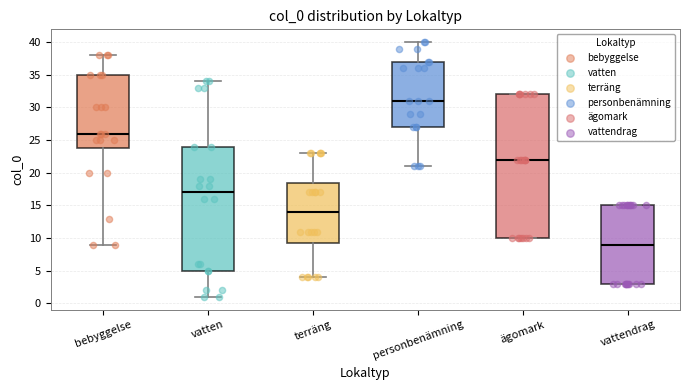

Where does the lower whisker of the box for bebyggelse end on the y-axis? The values are not printed on the chart, so give them approximately, as read against the axis.

9.0